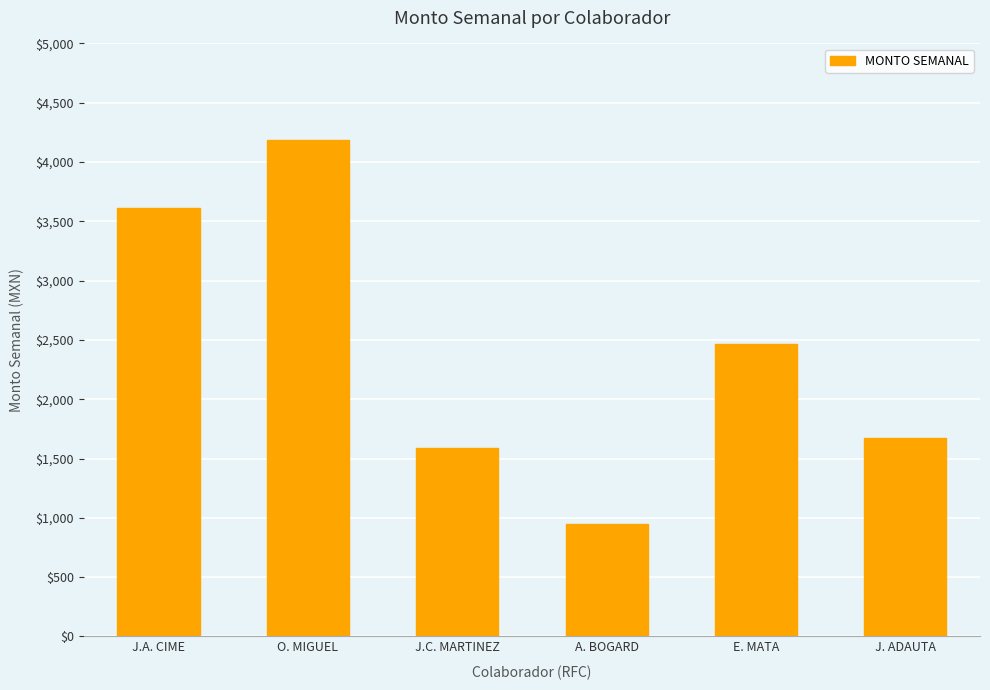

Where is the data nearest to the value 2563?

E. MATA